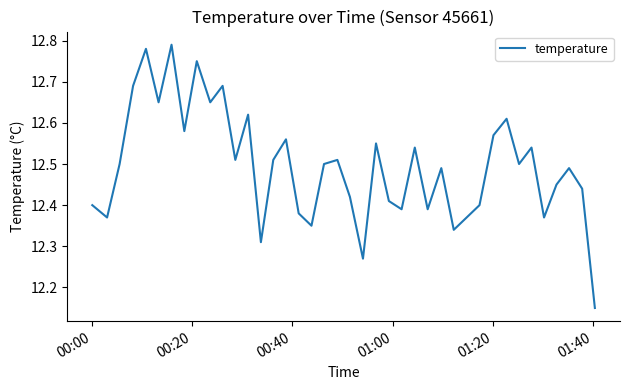

What is the difference between the maximum and minimum values?

0.6